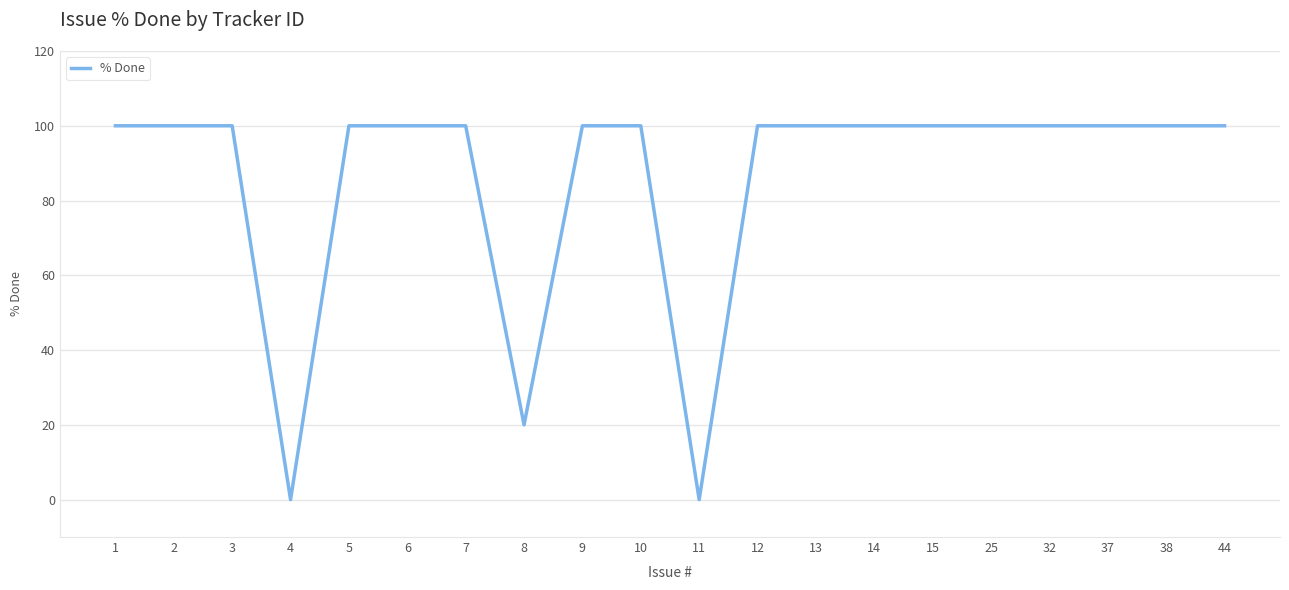

What is the difference between the maximum and minimum values?

100